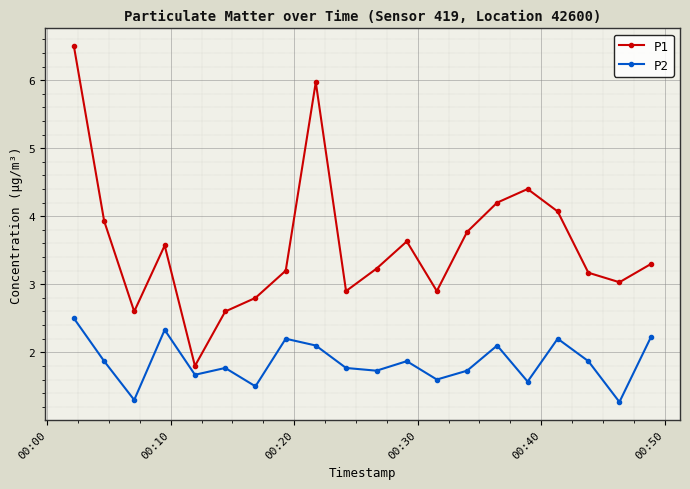

List the series in order of their overall mean, lowest first.

P2, P1